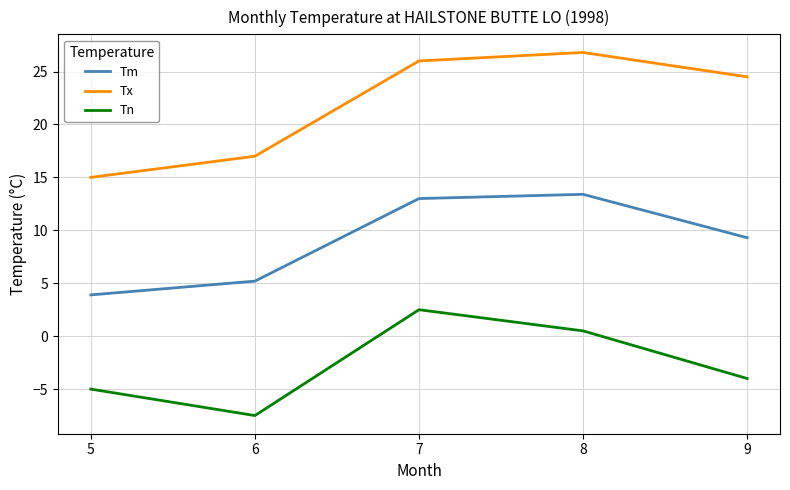

How many lines are shown in the chart?

3